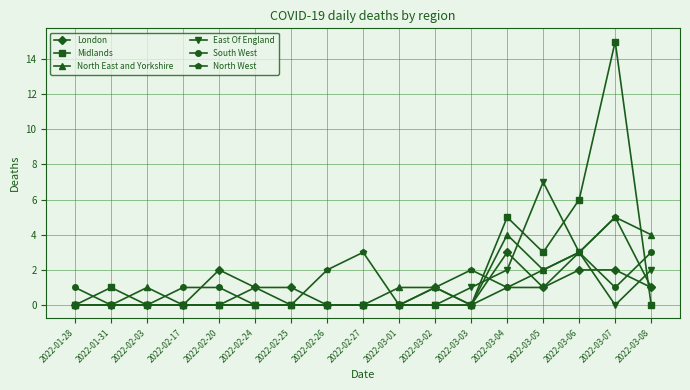

What is the spread (max minus min) of values at 2022-03-07?

15